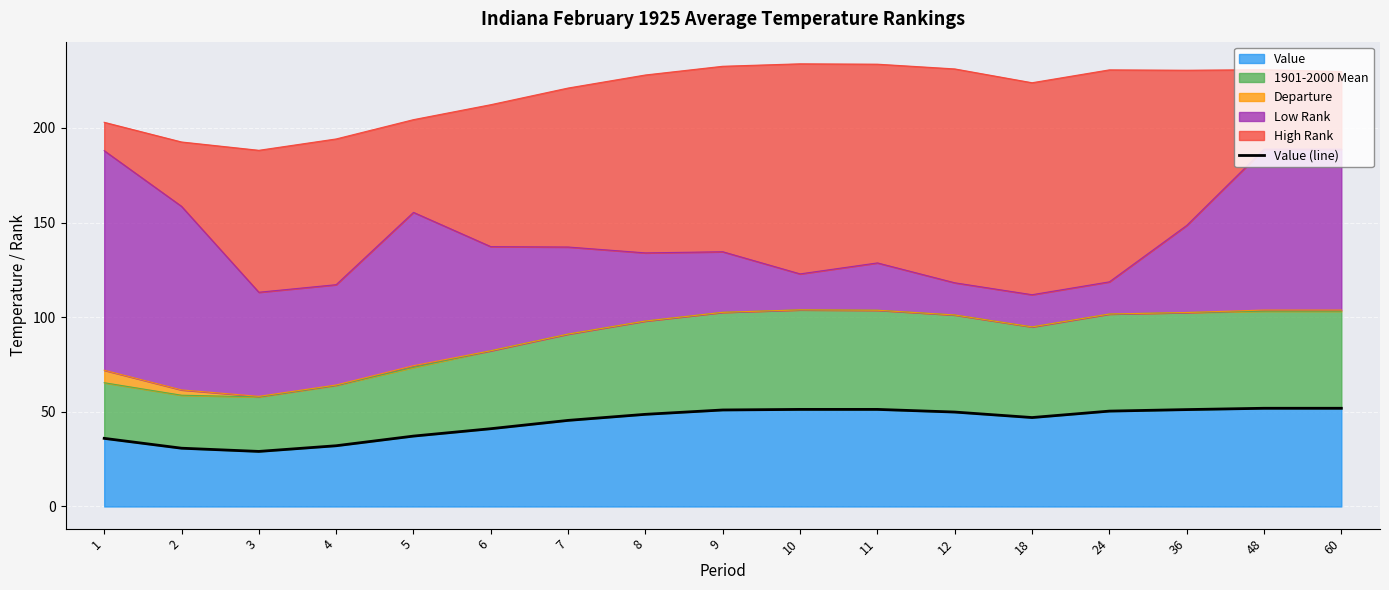

What is the smallest value displayed?

29.1